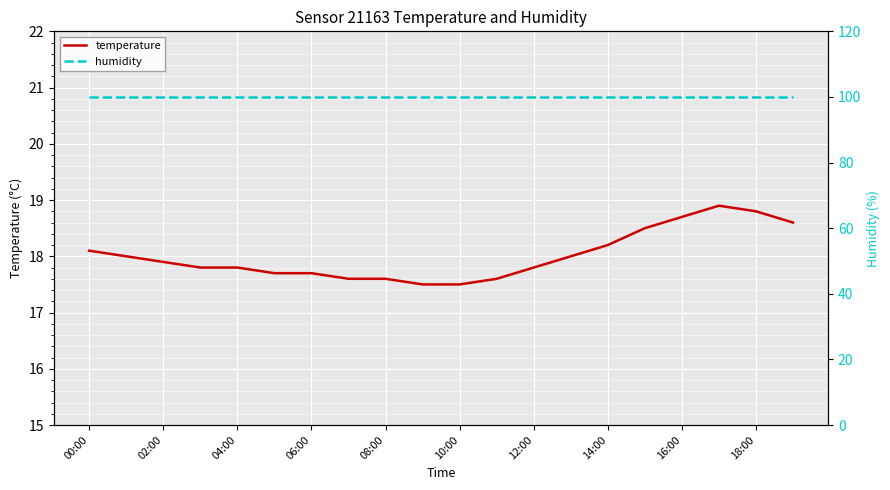

Which series has the largest total across all categories?

humidity